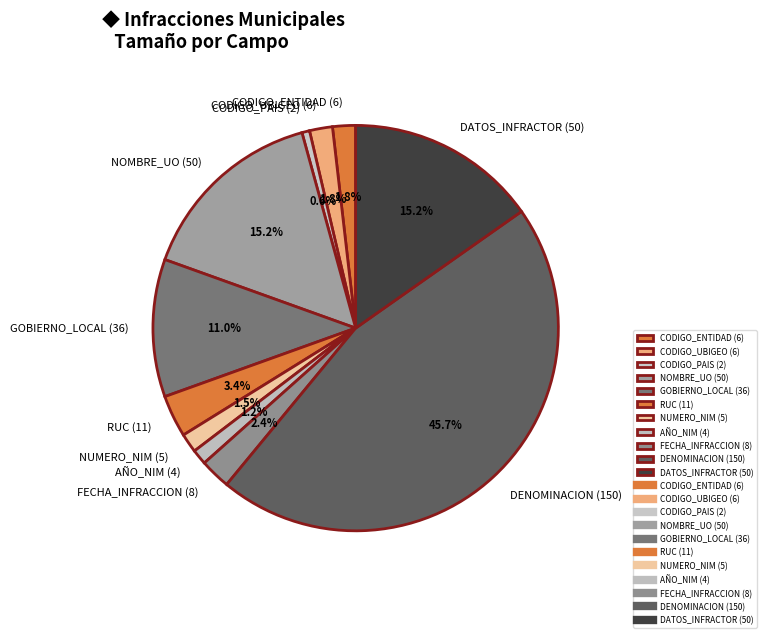

Does AÑO_NIM (4) account for over 50% of the chart?

No